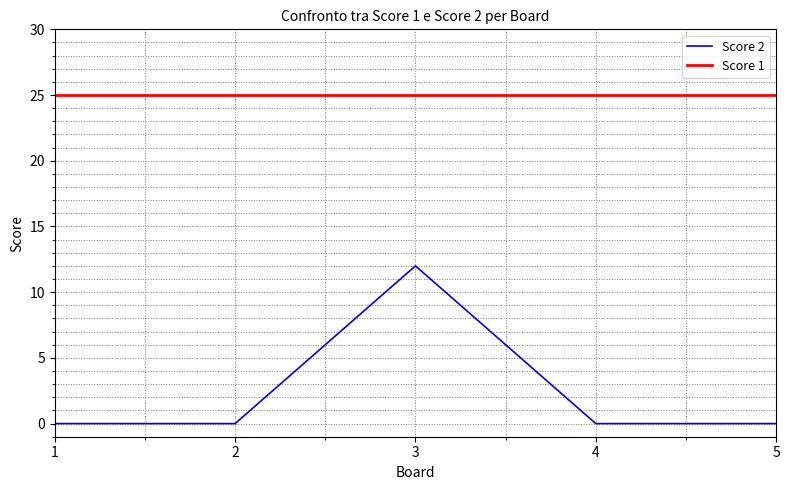

Reading right to left, transcribe all the data shown in this chart.

Score 2: 5=0	4=0	3=12	2=0	1=0
Score 1: 5=25	4=25	3=25	2=25	1=25